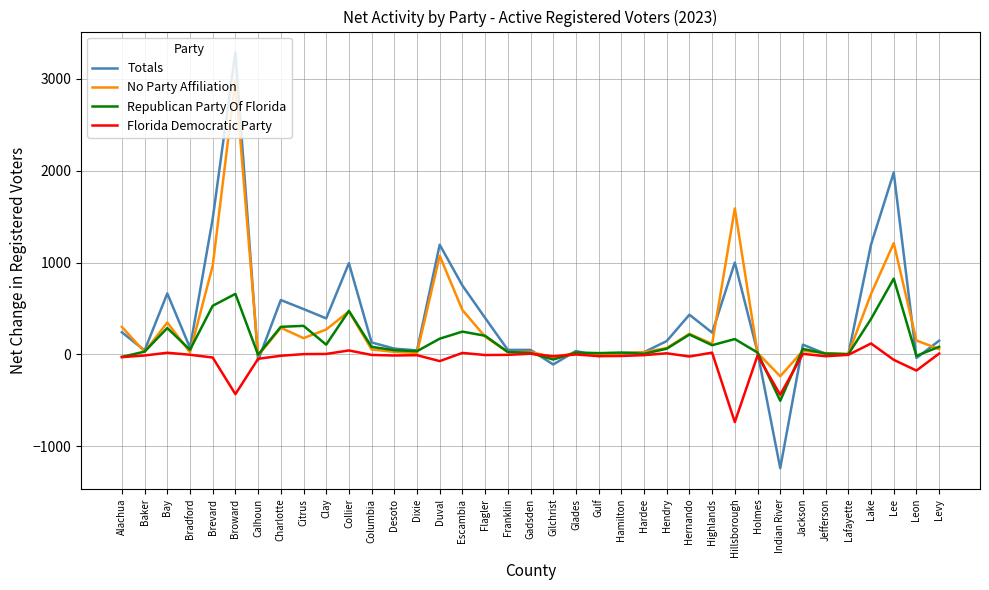

At Duval, list the series in order from smallest to largest.

Florida Democratic Party, Republican Party Of Florida, No Party Affiliation, Totals